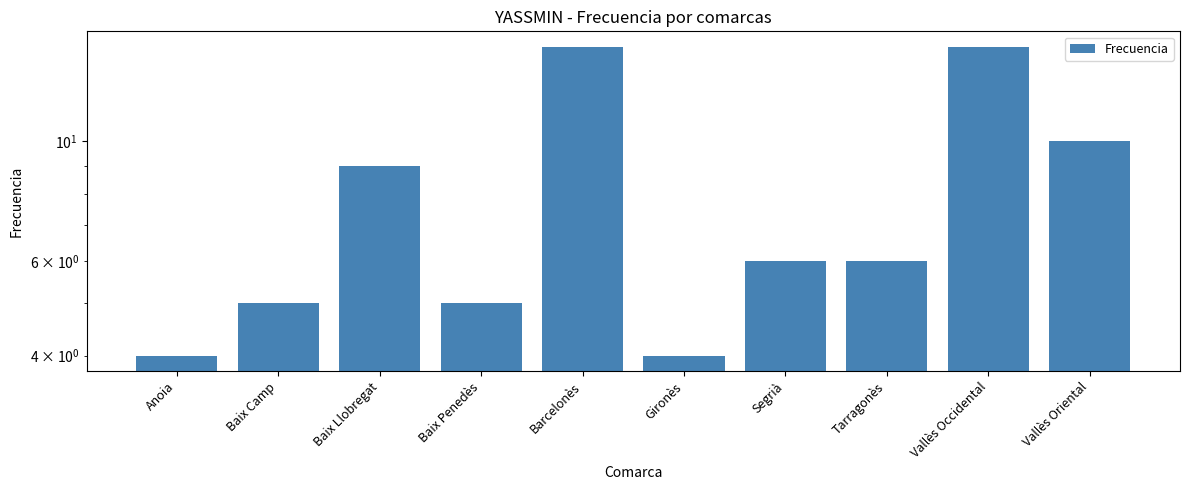

Reading left to right, transcribe all the data shown in this chart.

4	5	9	5	15	4	6	6	15	10